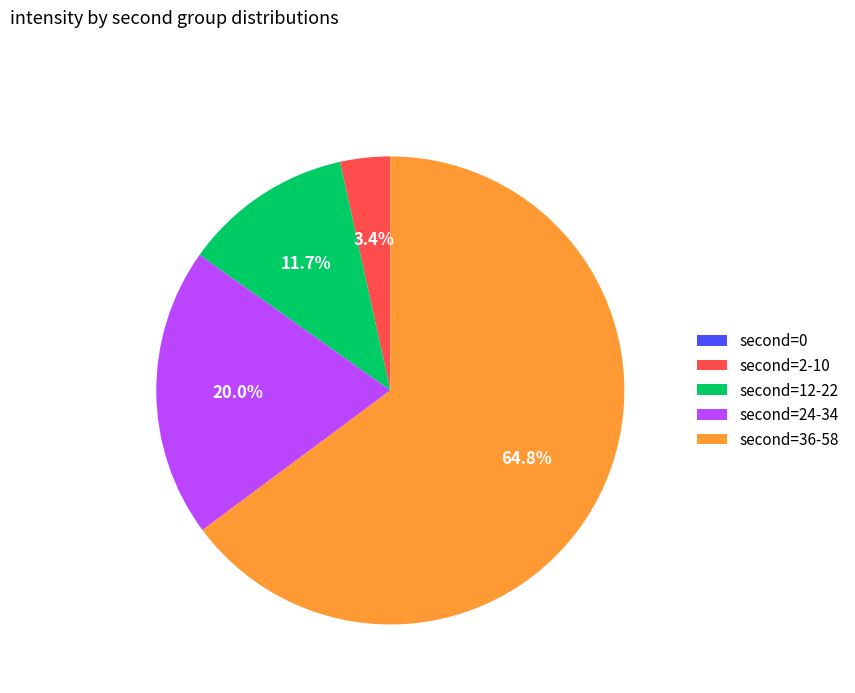

Is there a majority slice in this chart?

Yes